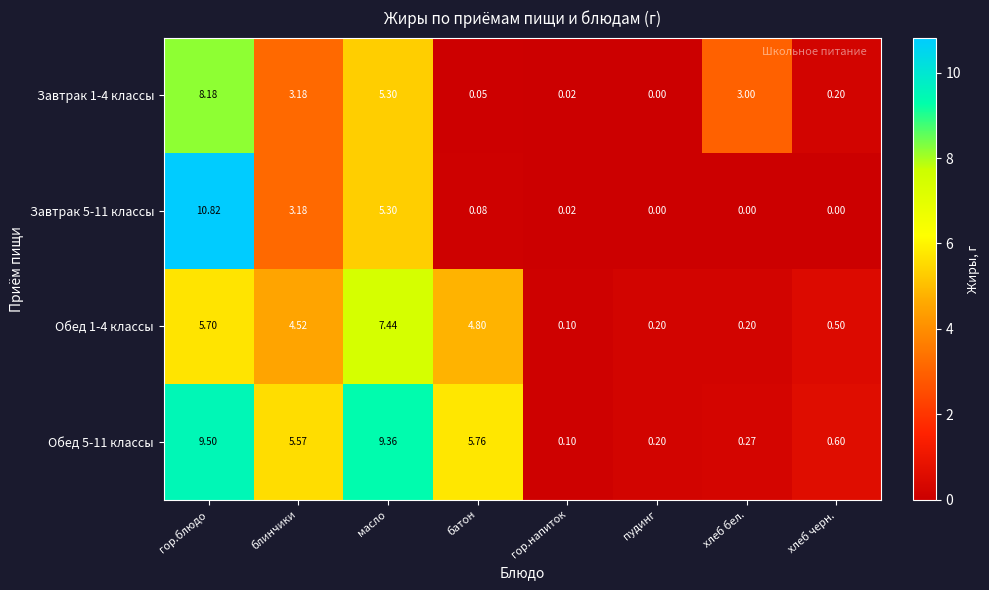

At which category is the sum across all series the highest?

гор.блюдо